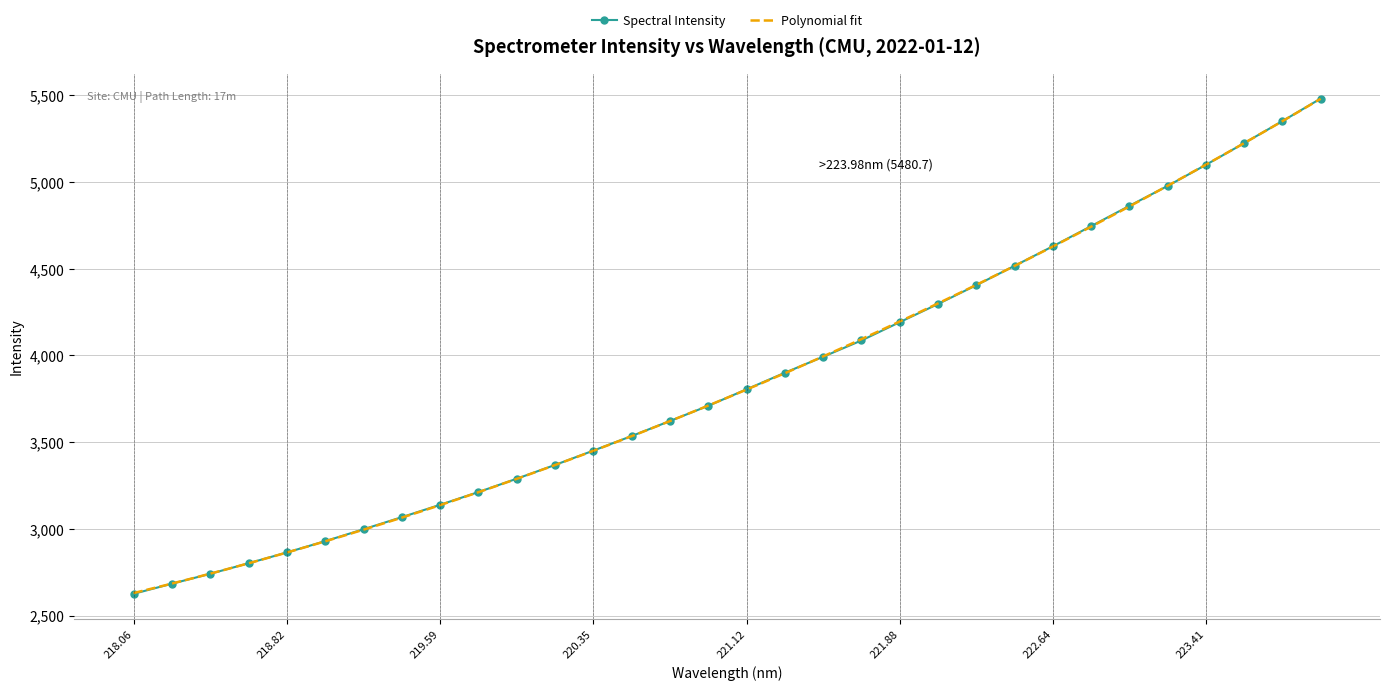

The value of Spectral Intensity at 220.35 is 1804.7. True or false?

False